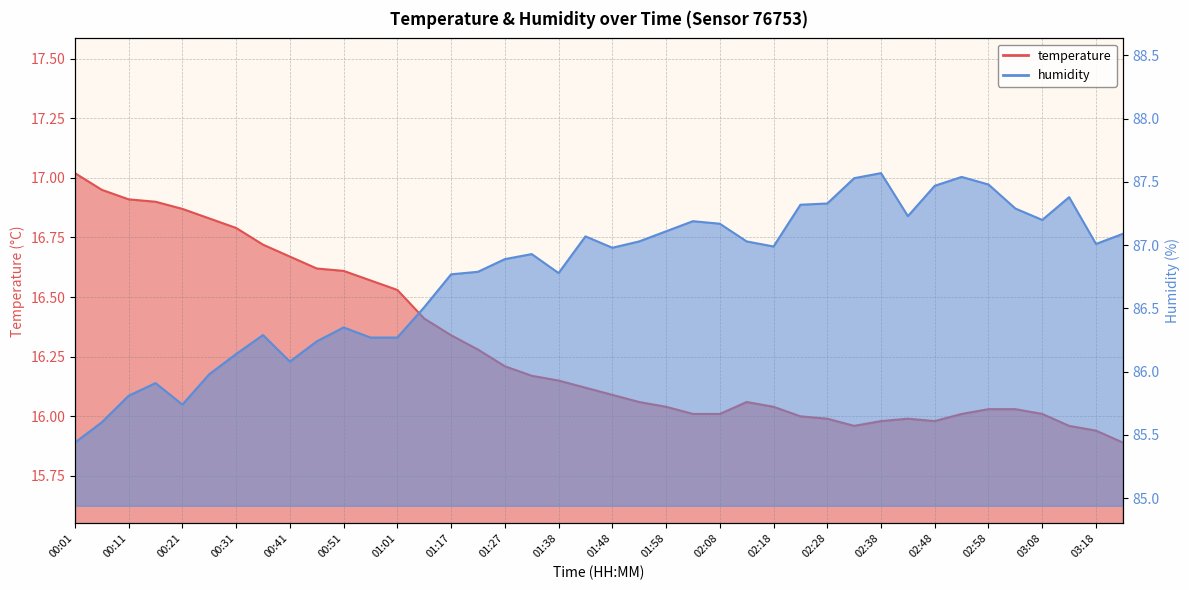

Rank the series at 00:16 from highest to lowest value.

humidity, temperature